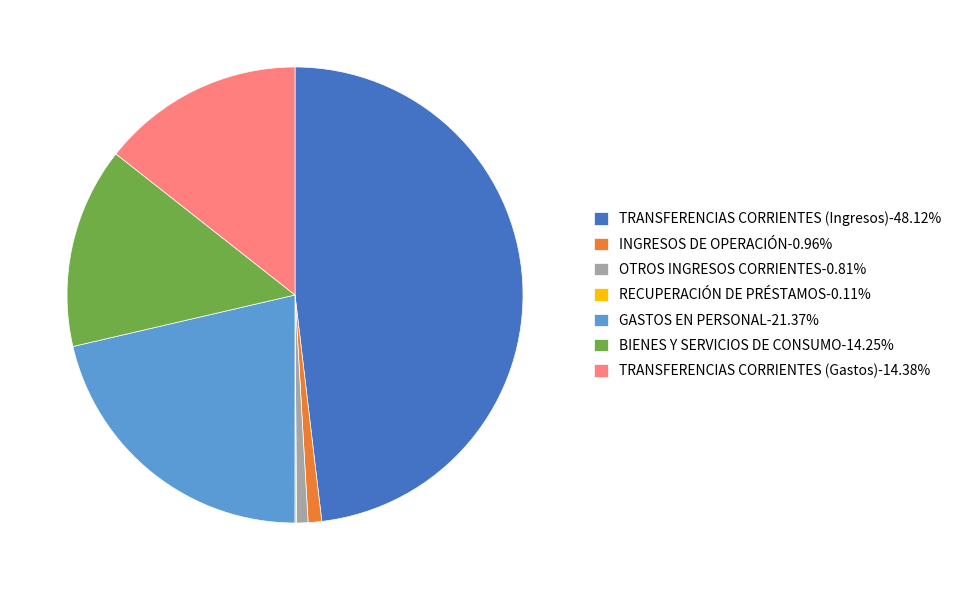

Approximately how many times larger is the value at OTROS INGRESOS CORRIENTES compared to TRANSFERENCIAS CORRIENTES (Gastos)?

0.1